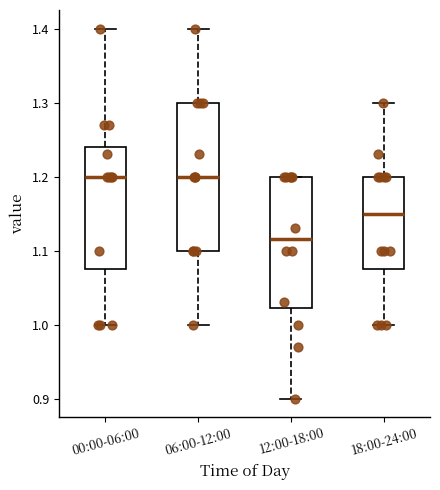

Reading left to right, transcribe this box plot: for each box, give where its median line is, the range the box spans, and where its two whiskers end, as read against the y-axis. The values are not printed on the chart, so give them approximately, as read against the axis.

00:00-06:00: median 1.20, box 1.08 to 1.24, whiskers 1.00 to 1.40
06:00-12:00: median 1.20, box 1.10 to 1.30, whiskers 1.00 to 1.40
12:00-18:00: median 1.12, box 1.02 to 1.20, whiskers 0.90 to 1.20
18:00-24:00: median 1.15, box 1.08 to 1.20, whiskers 1.00 to 1.30